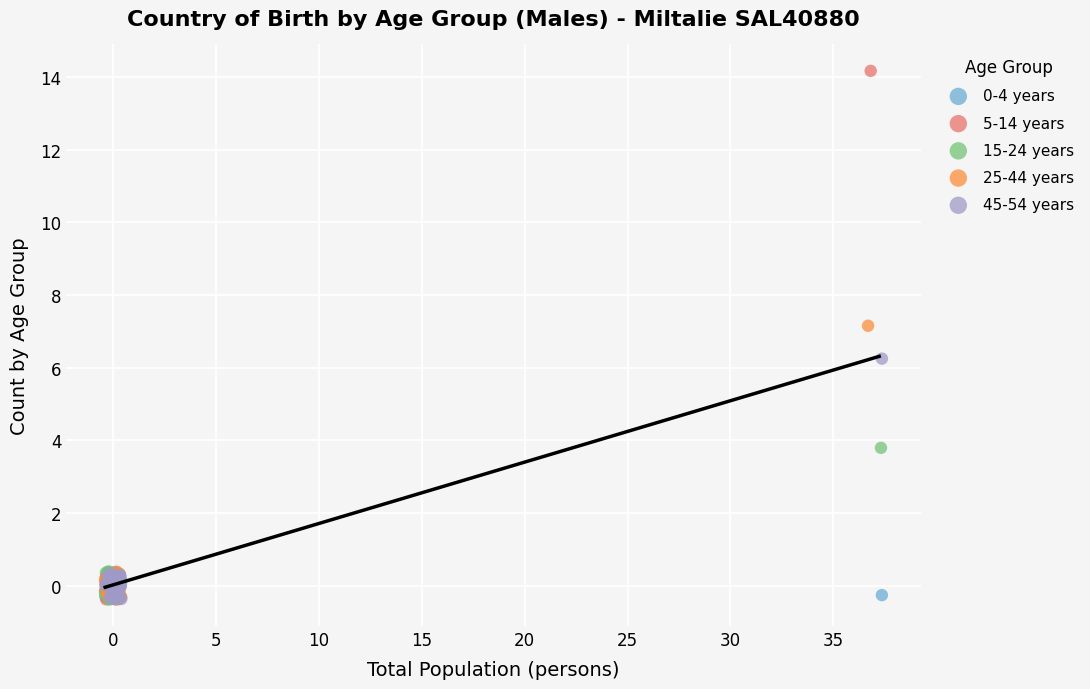

Which series has the widest spread of Y values?

5-14 years